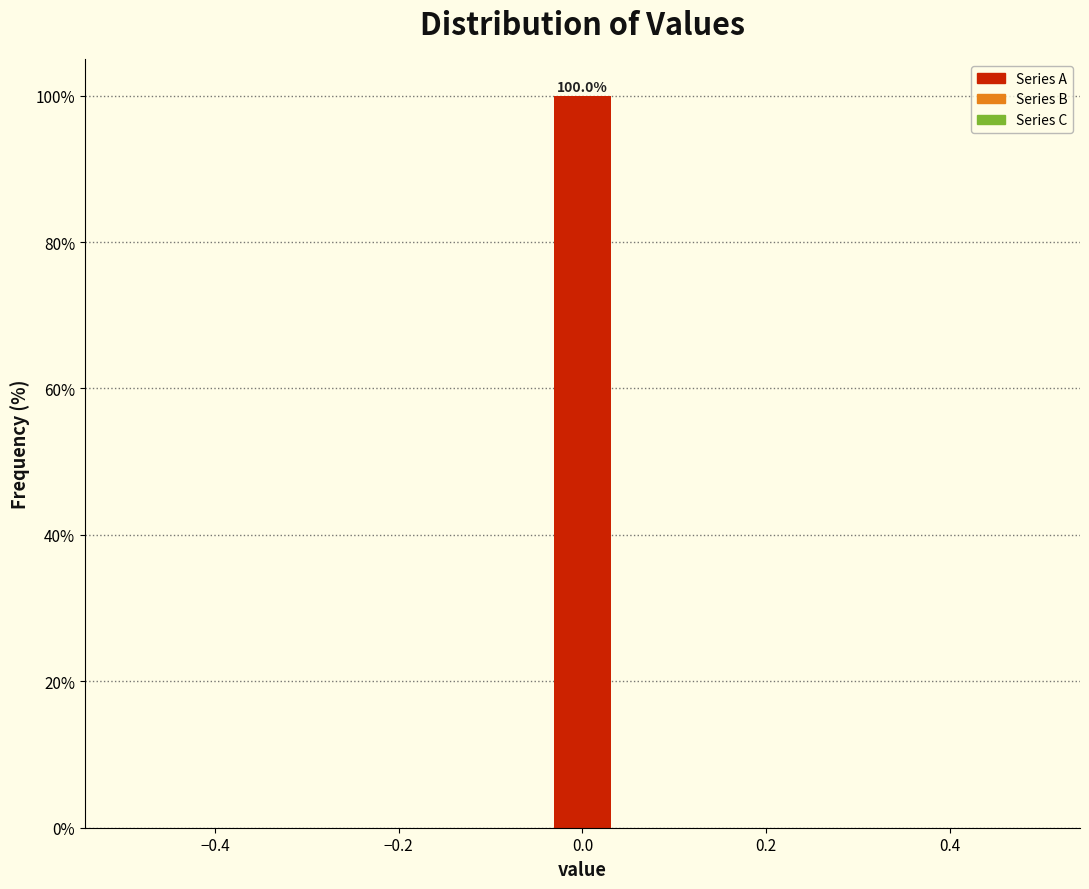

Read against the x-axis, roughly where is the centre of the tallest bar?

0.00